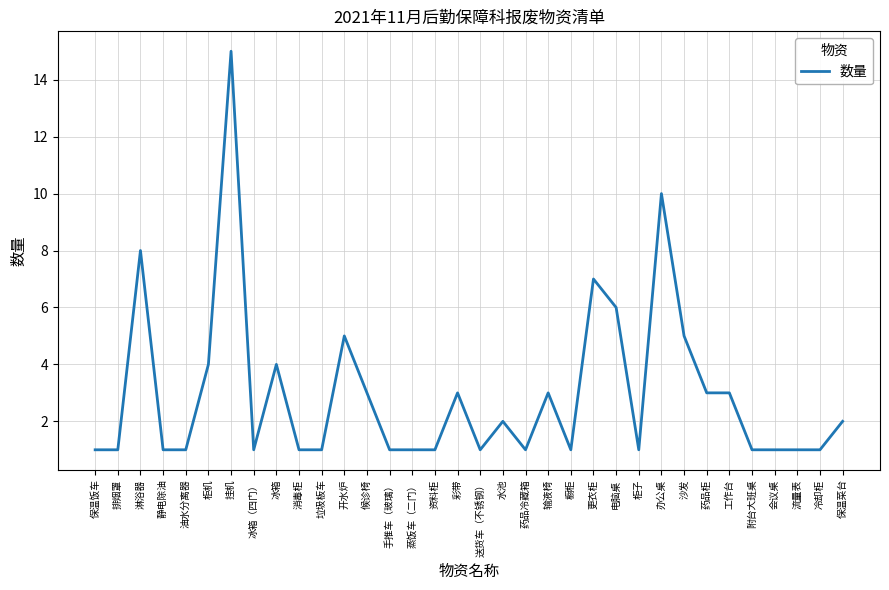

What is the difference between the second highest and minimum values?

9